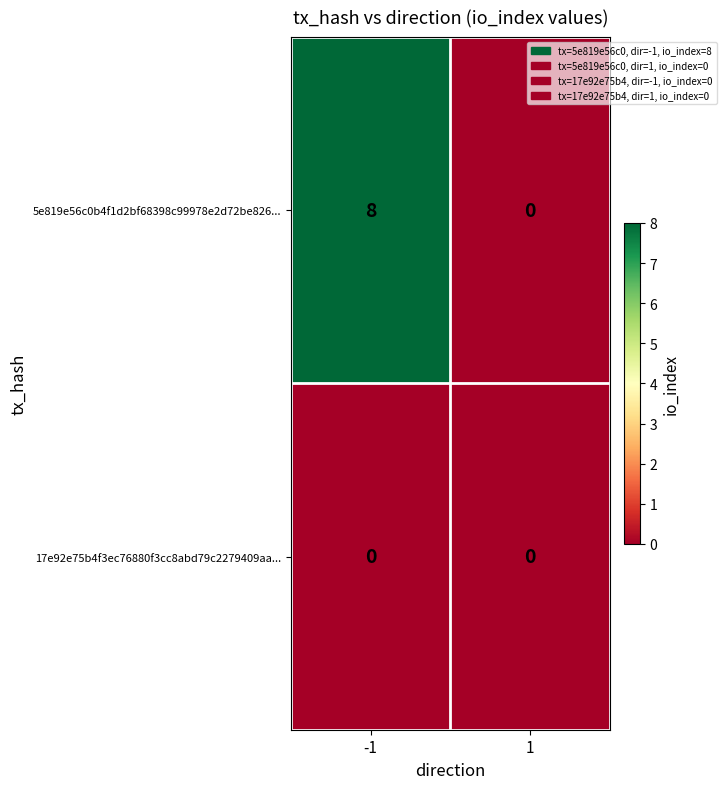

The value of 5e819e56c0b4f1d2bf68398c99978e2d72be826... at -1 is 8. True or false?

True